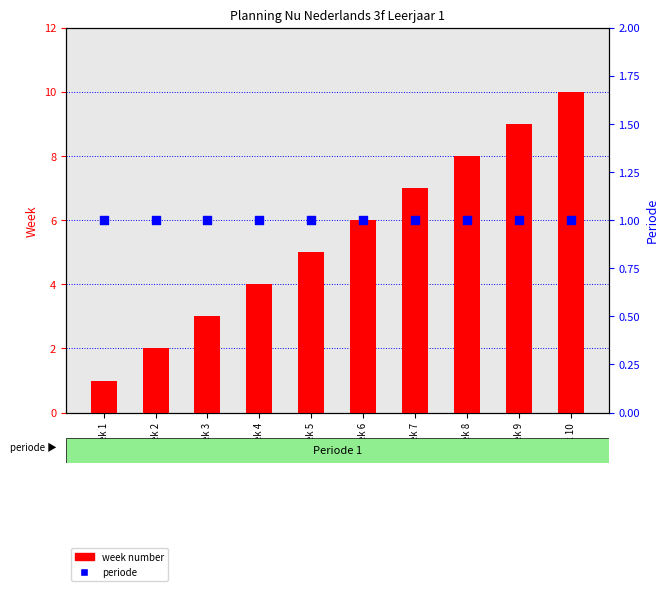

Which series has the largest Y range (max minus min)?

week number